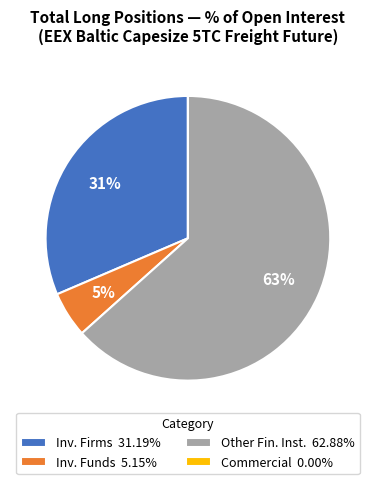

To the nearest percent, what is the average slice percentage?

25%